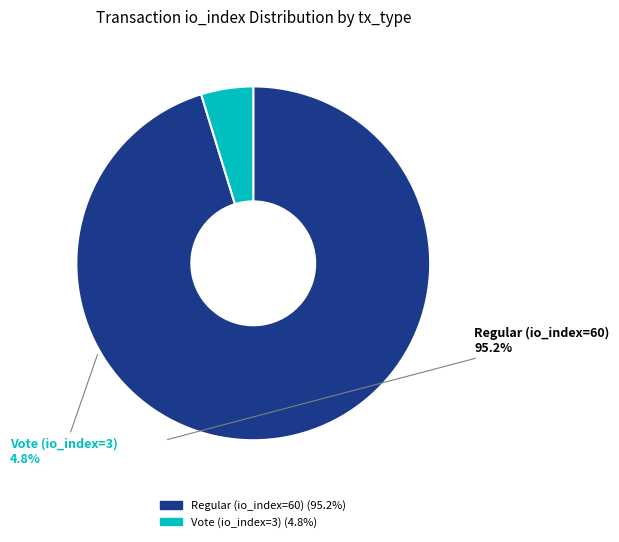

Is the sum of Vote (io_index=3) and Regular (io_index=60) greater than half?

Yes